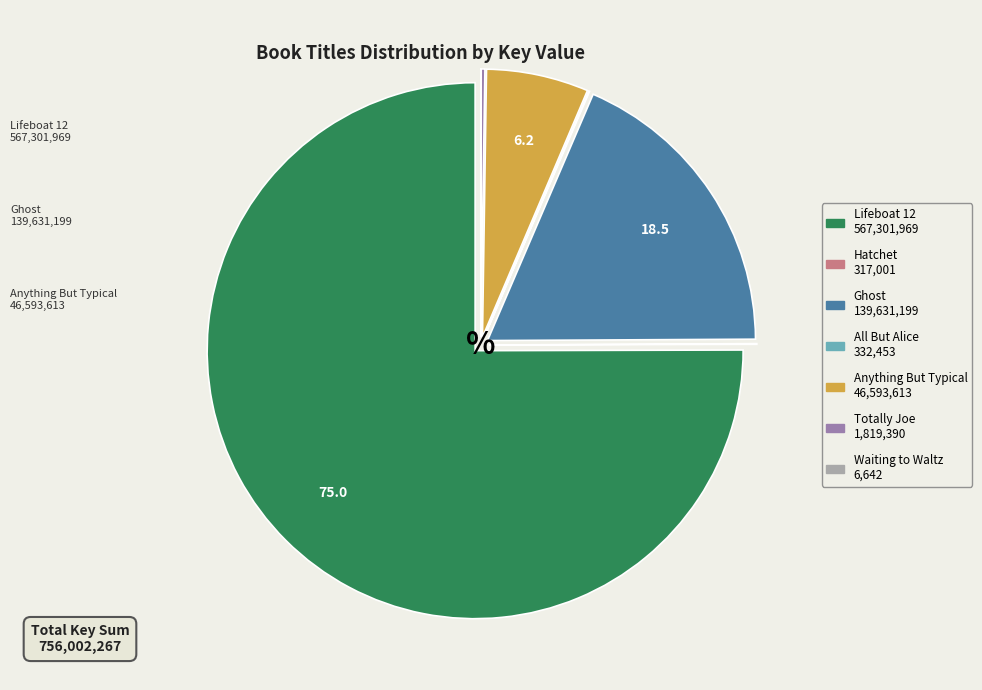

What is the largest slice in the pie chart?

Lifeboat 12